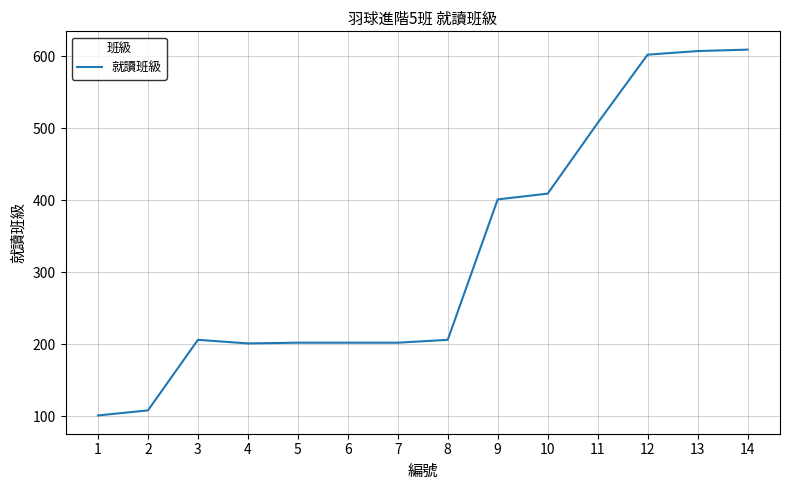

The chart shows a value of 970 at 12. True or false?

False